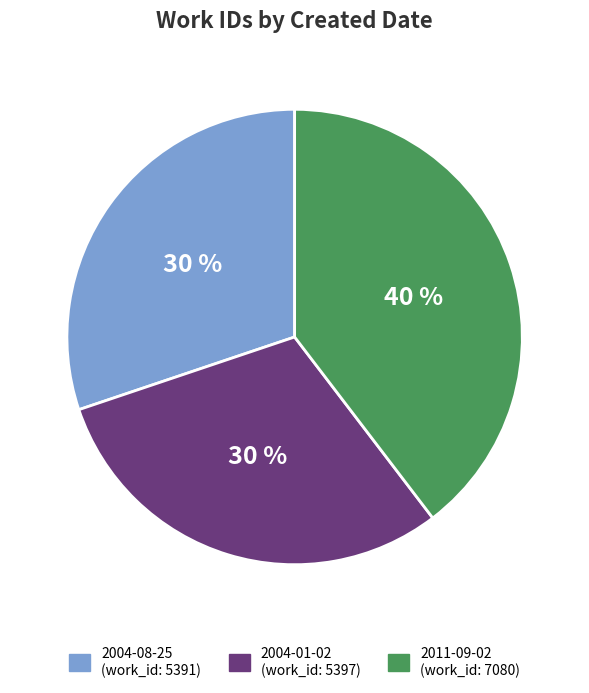

To the nearest percent, what is the combined percentage of 2004-08-25 and 2004-01-02?

60%